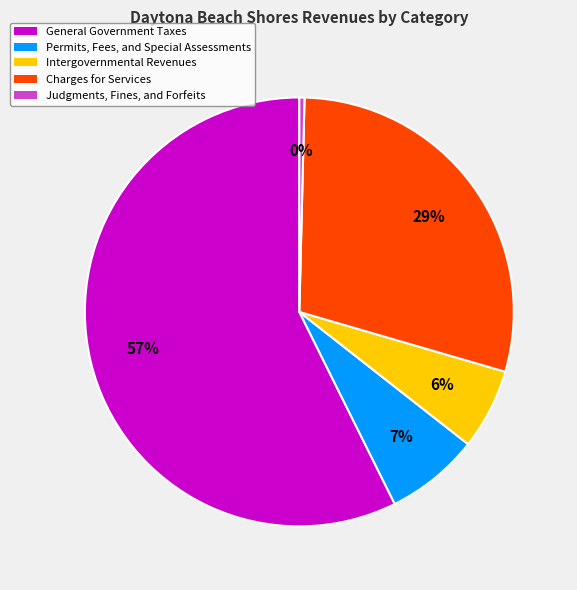

Do Charges for Services and Judgments, Fines, and Forfeits together represent more than half of the pie?

No